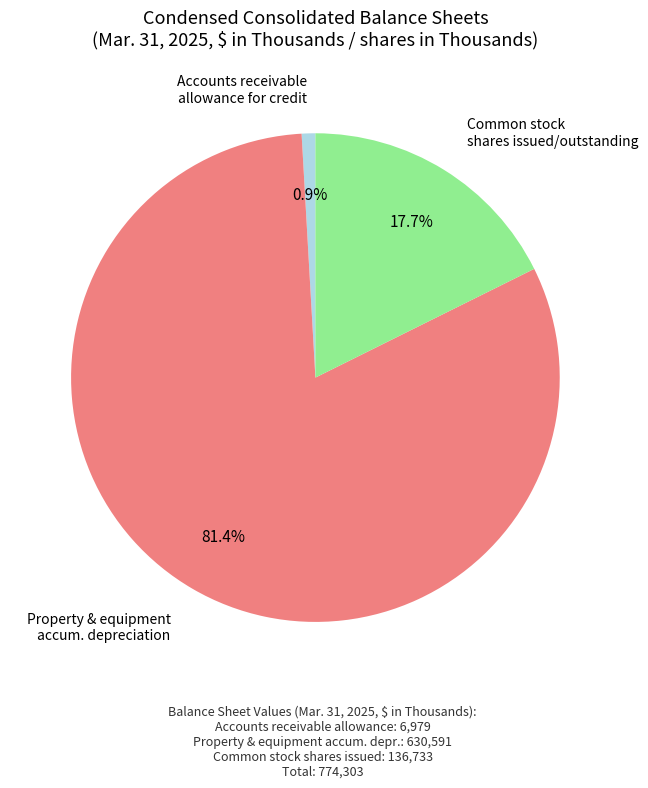

Does any single category account for the majority?

Yes